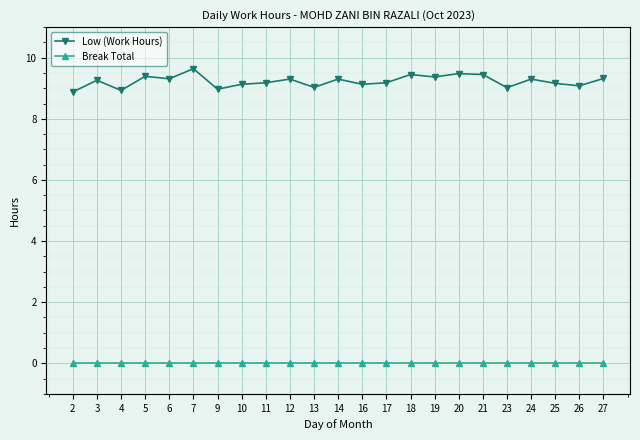

True or false: Low (Work Hours) has a value of 9.1 at 26.

True